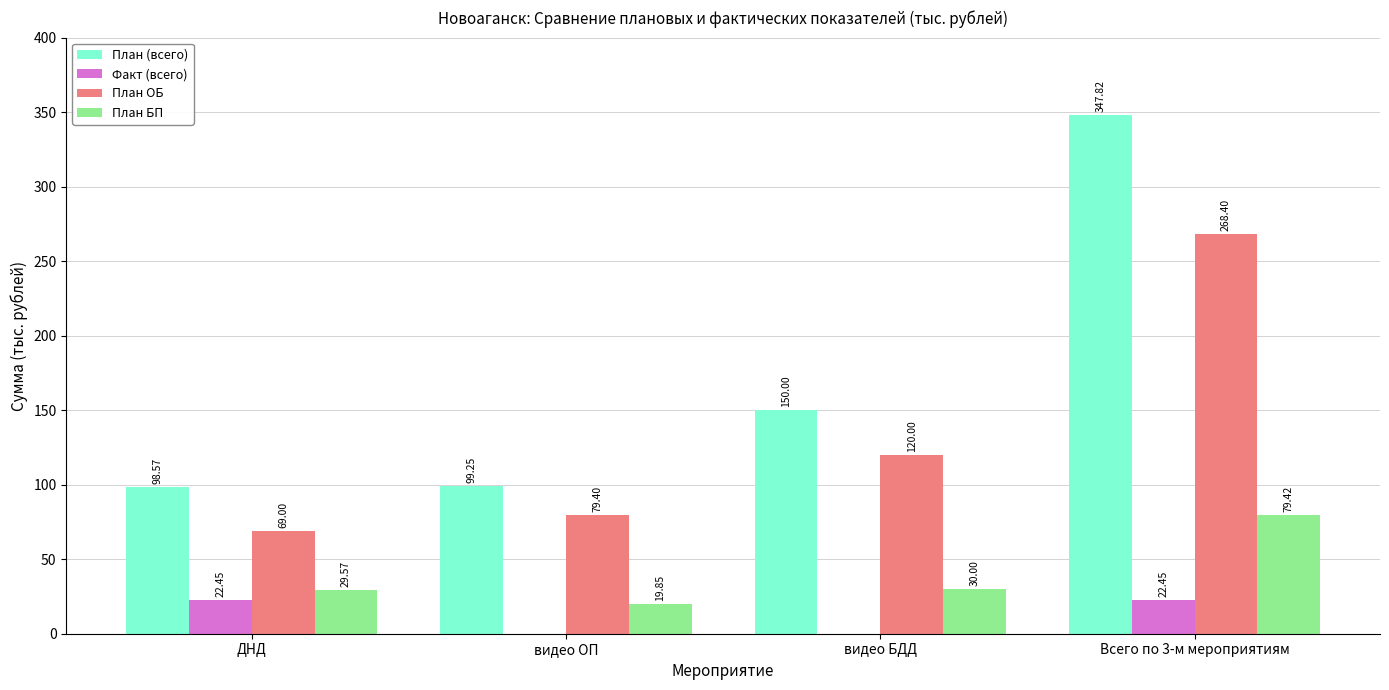

What is the total value across all series at Всего по 3-м мероприятиям?

718.1